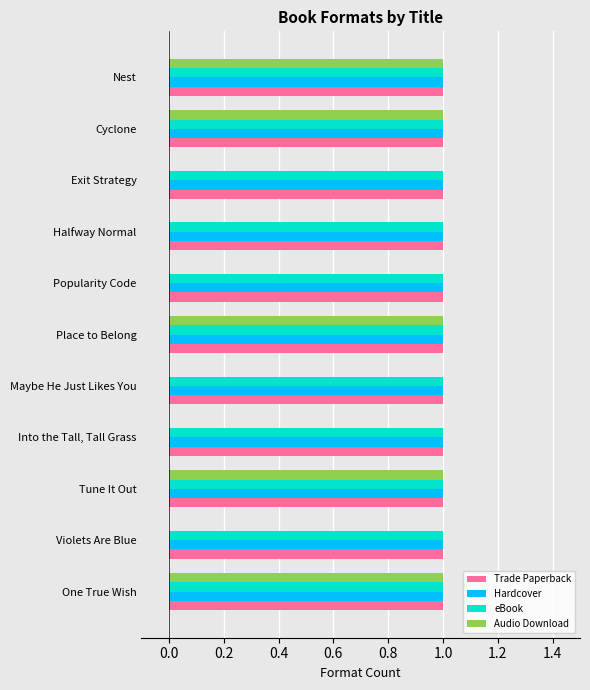

What is the sum of all eBook values?

11